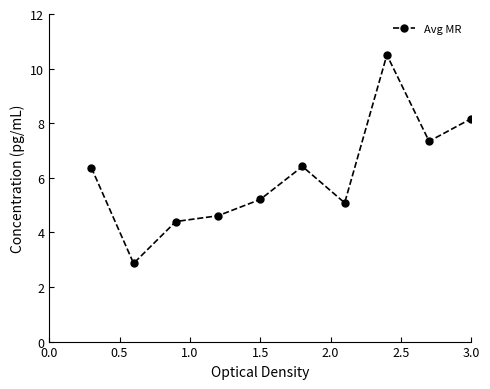

What is the value of the 8th point from the left?

10.5